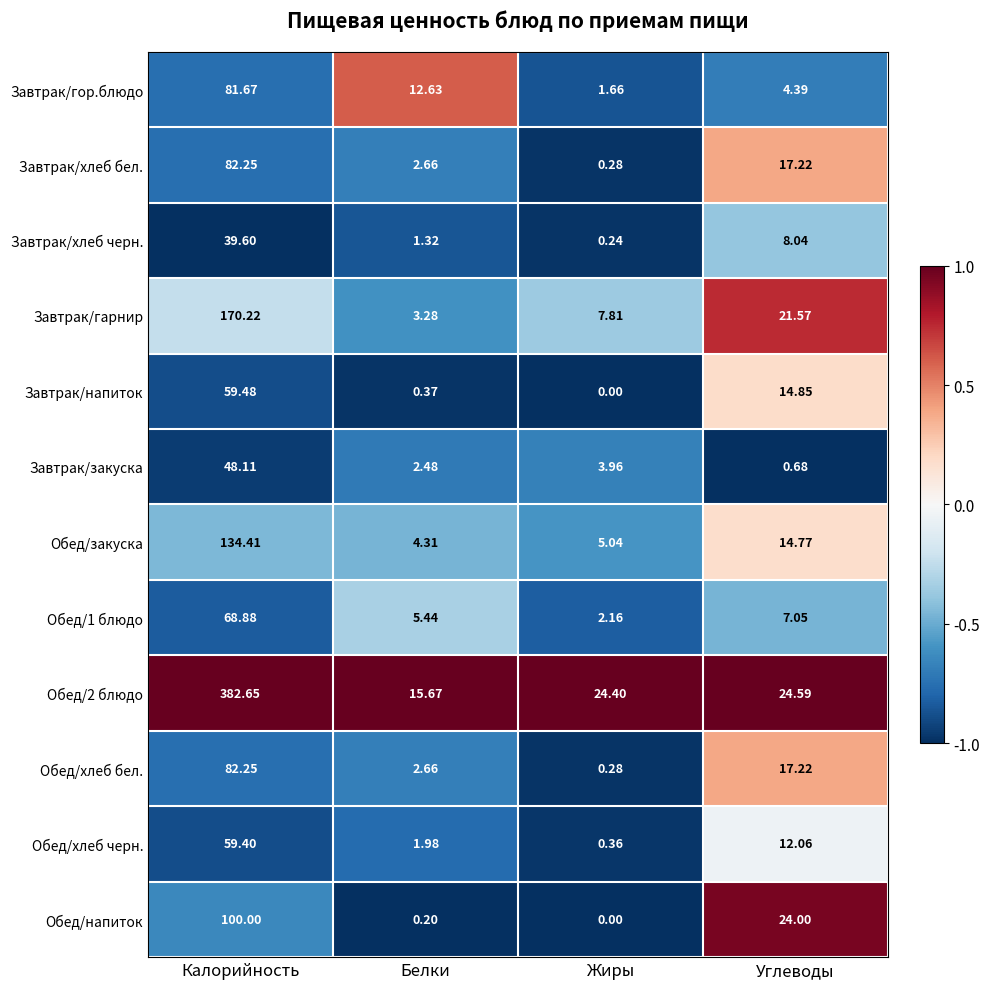

How many data points in Завтрак/напиток are above 14?

2